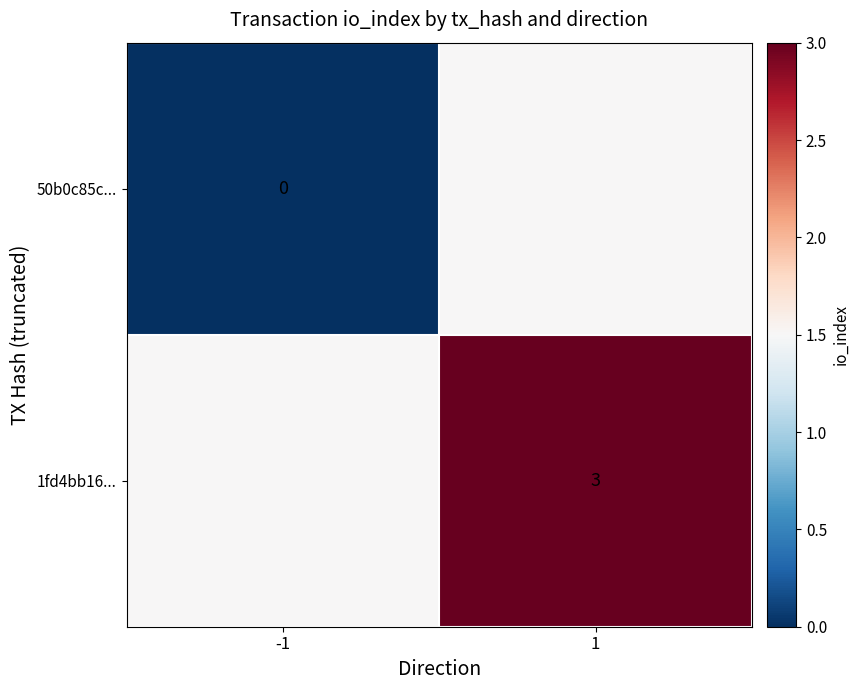

True or false: 1fd4bb16... has a value of 4.6 at 1.

False